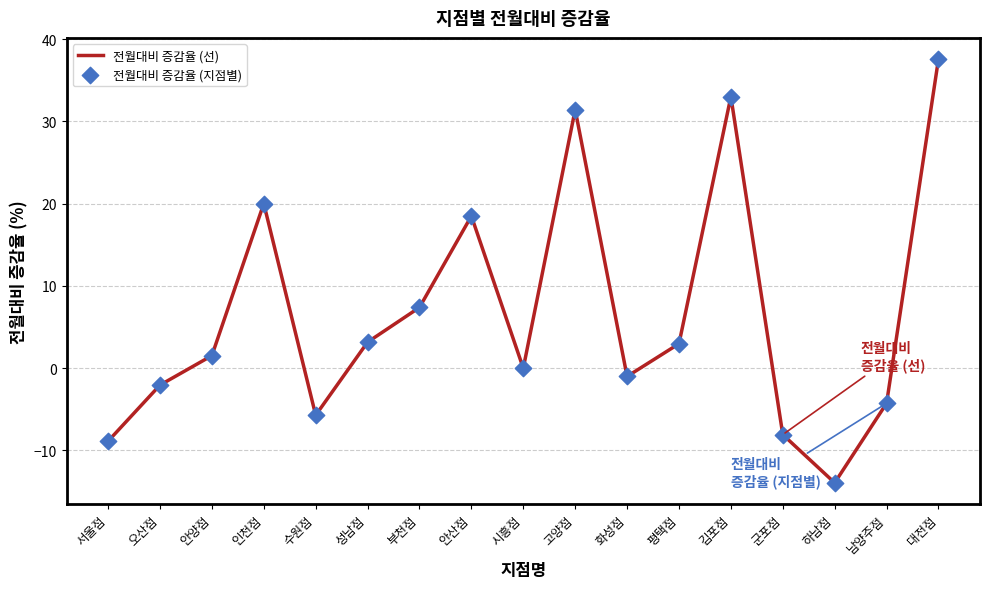

Which has a higher value, 인천점 or 군포점?

인천점